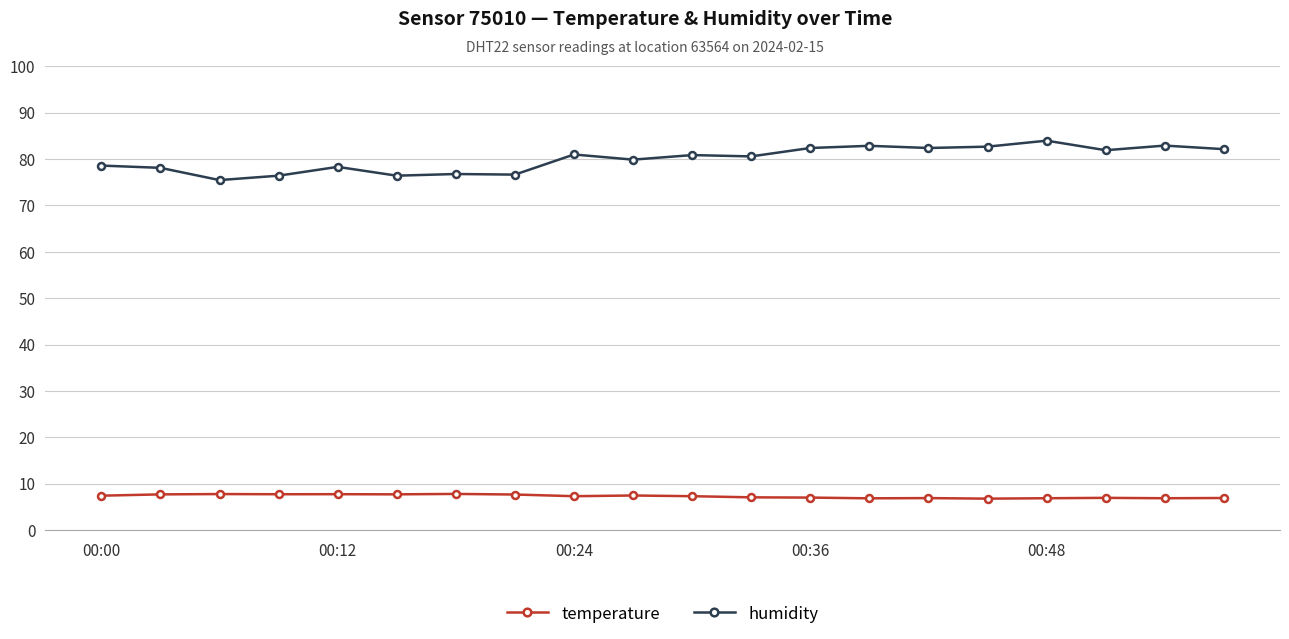

At how many categories does at least one series exceed 34?

20